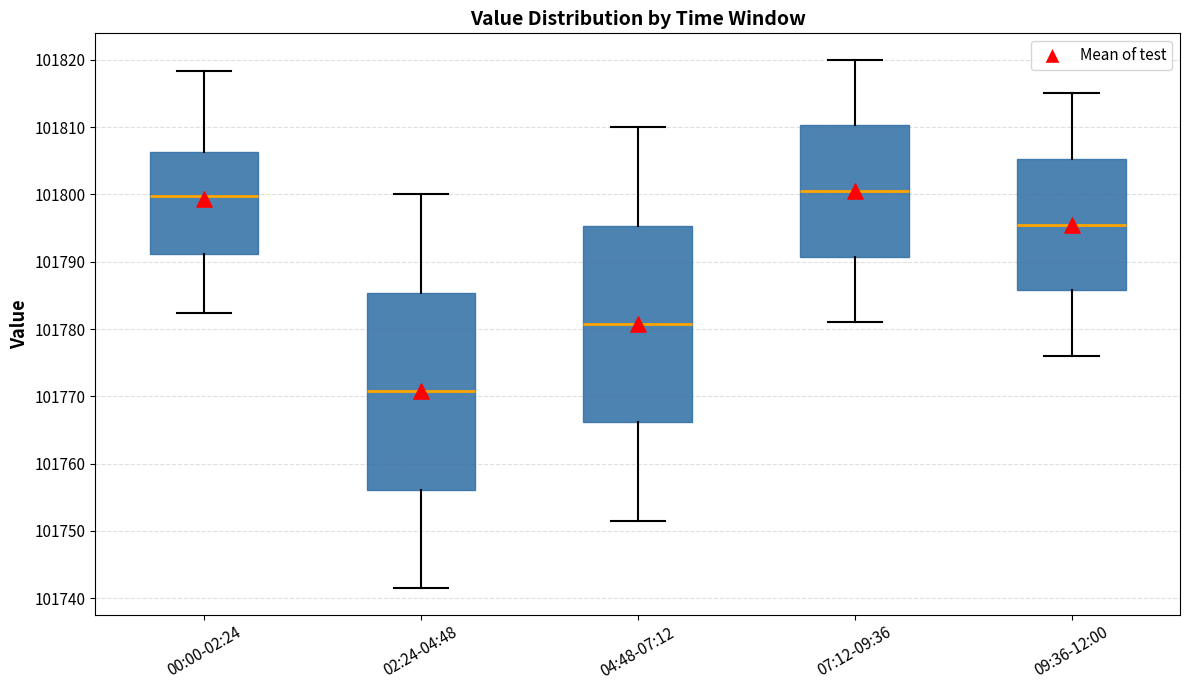

Where is the upper edge of the box for 09:36-12:00 on the y-axis? The values are not printed on the chart, so give them approximately, as read against the axis.

101805